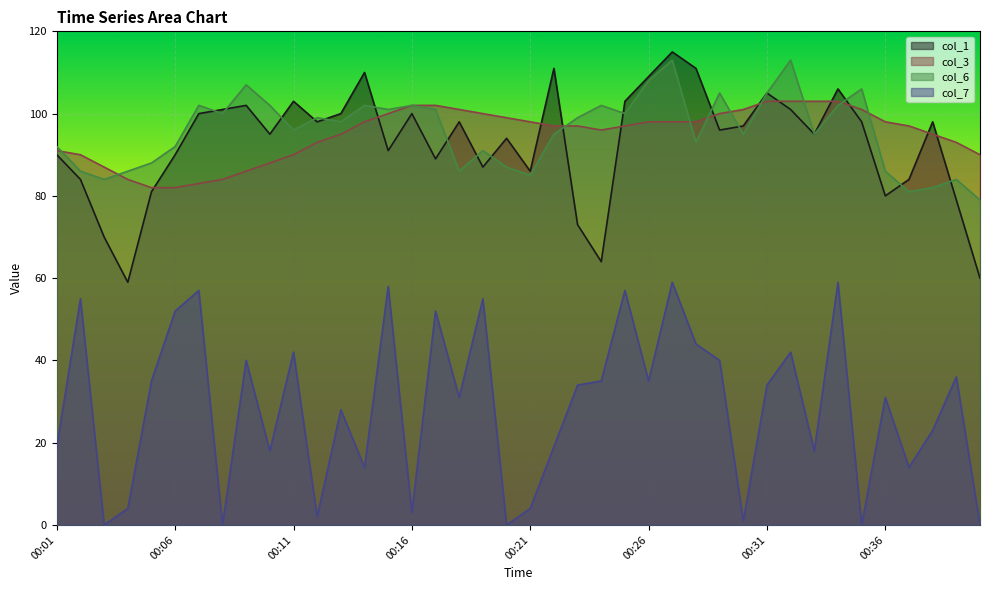

What is the sum of the col_7 values at 00:10 and 00:25?

75